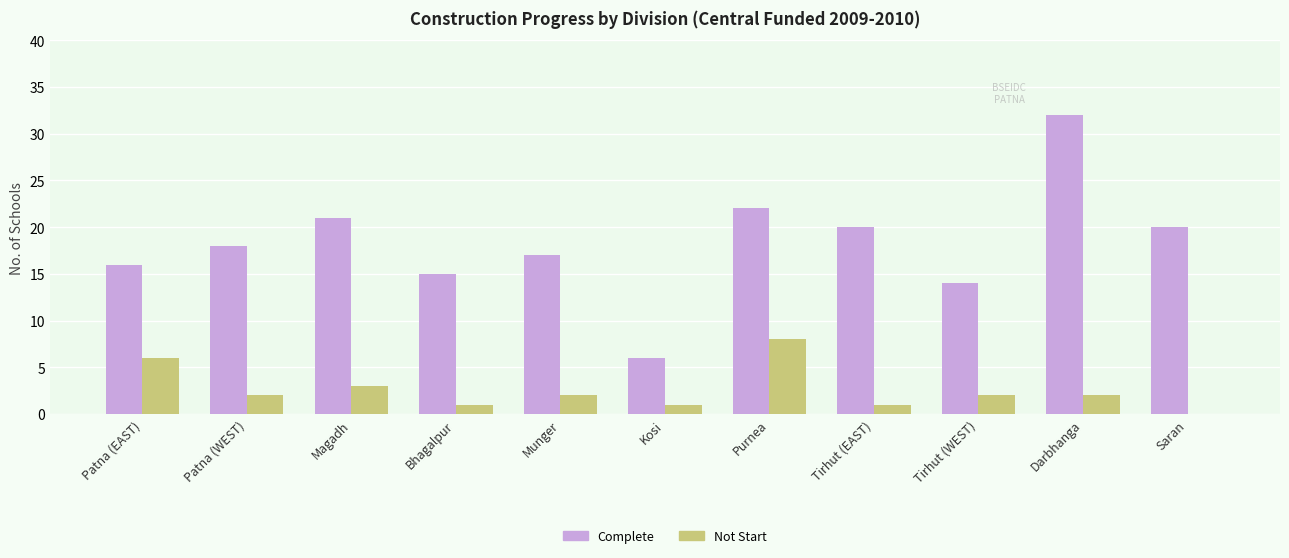

Between Magadh and Purnea, which series saw the biggest shift?

Not Start